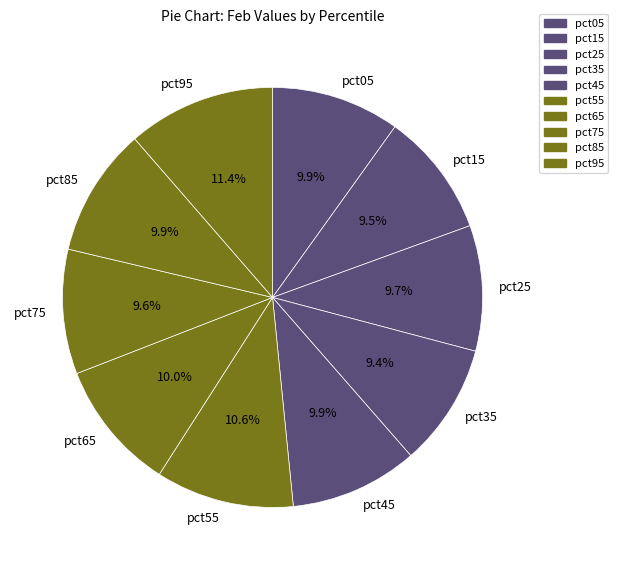

Between pct65 and pct55, which is larger?

pct55